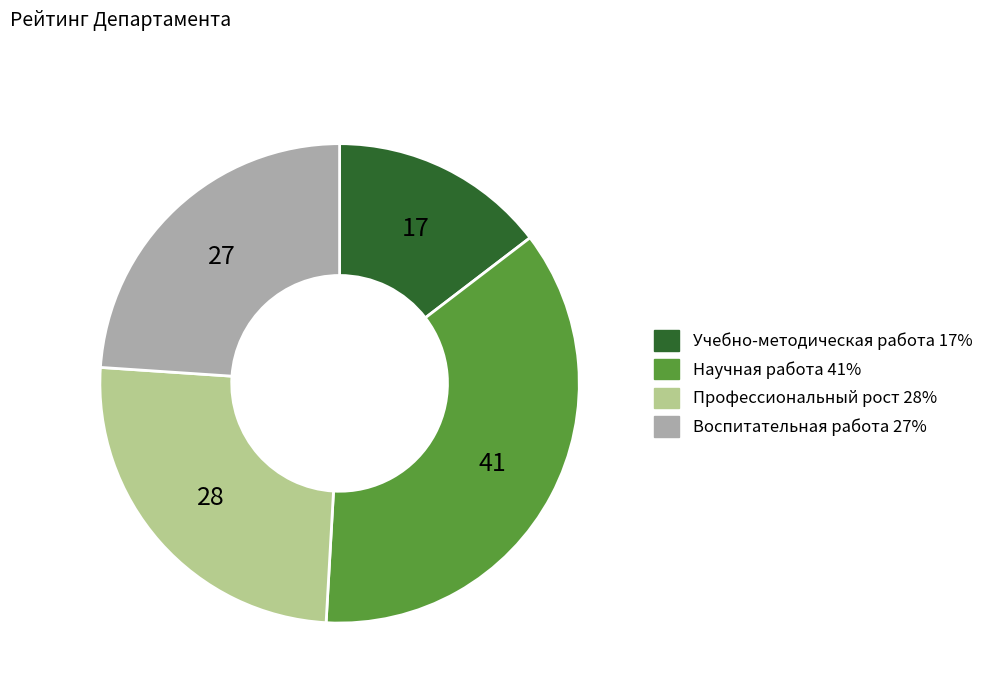

True or false: Воспитательная работа 27% accounts for 24% of the total.

True